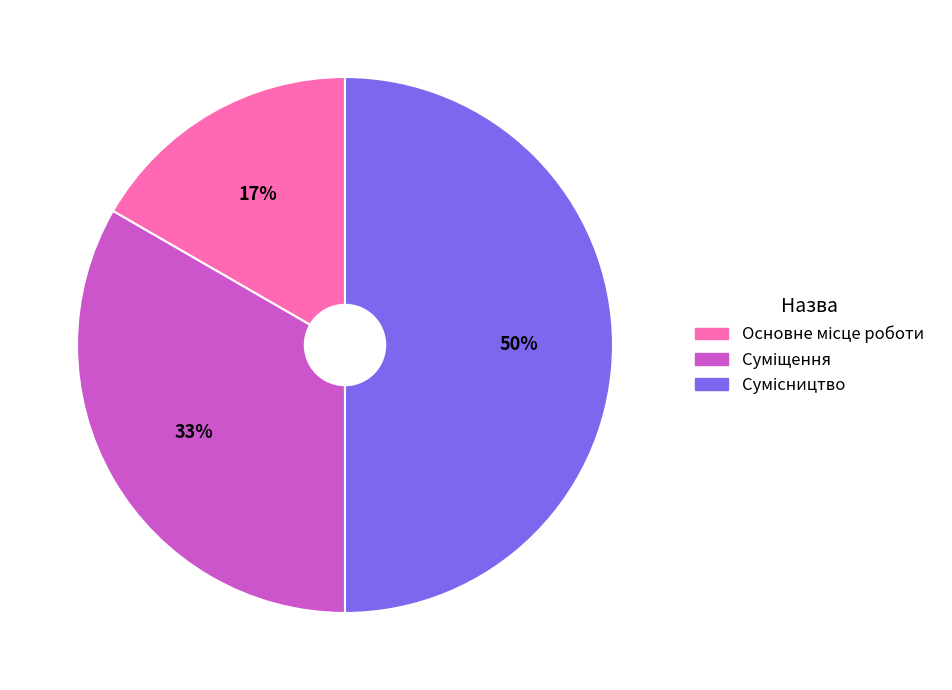

To the nearest percent, what is the difference between the largest and smallest slice percentages?

33%